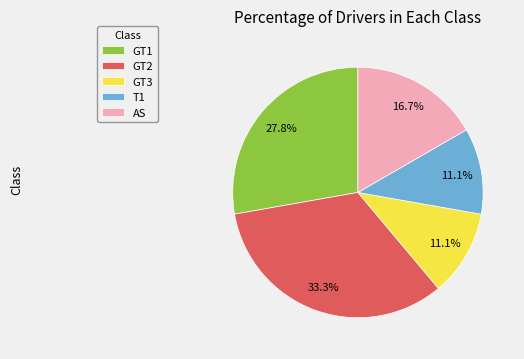

What percentage do AS and GT3 together represent?

27.8%